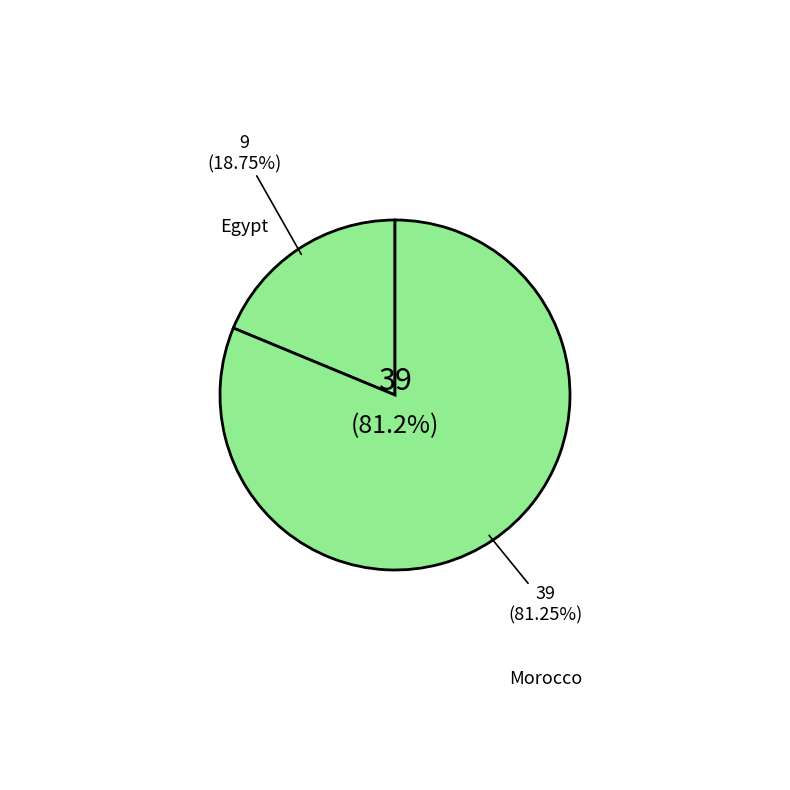

Rank the categories by value from highest to lowest.

Morocco, Egypt